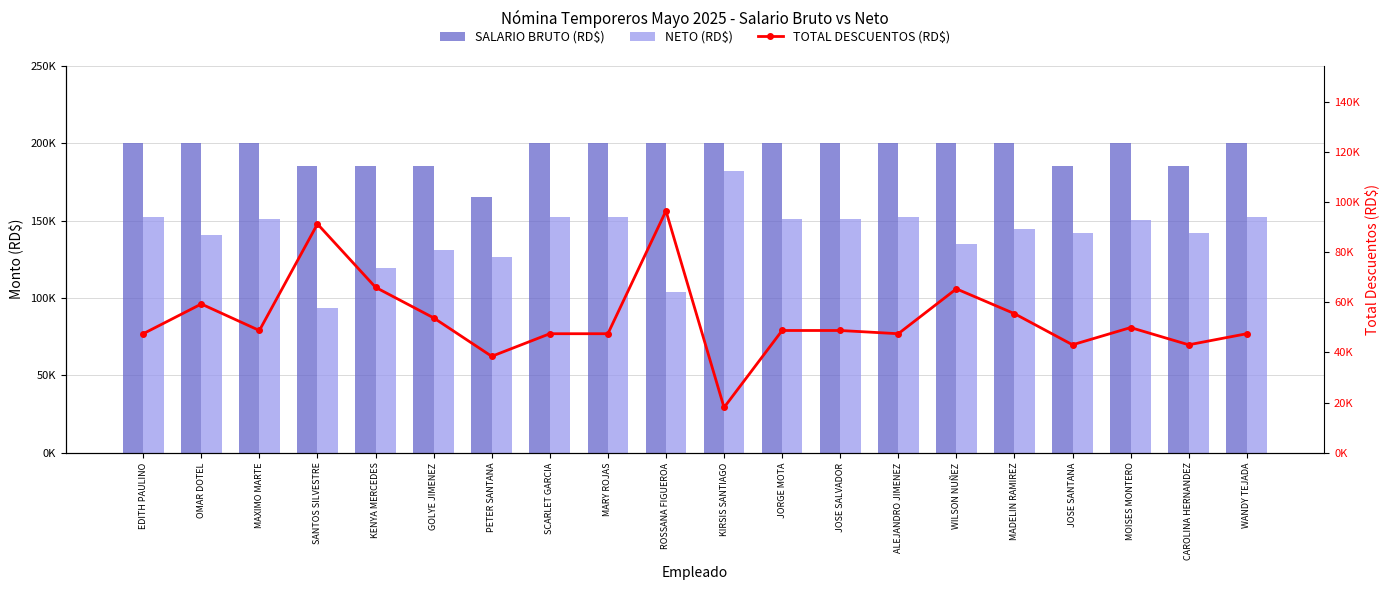

What is the value of the TOTAL DESCUENTOS (RD$) bar at the 11th from the left?

18045.0